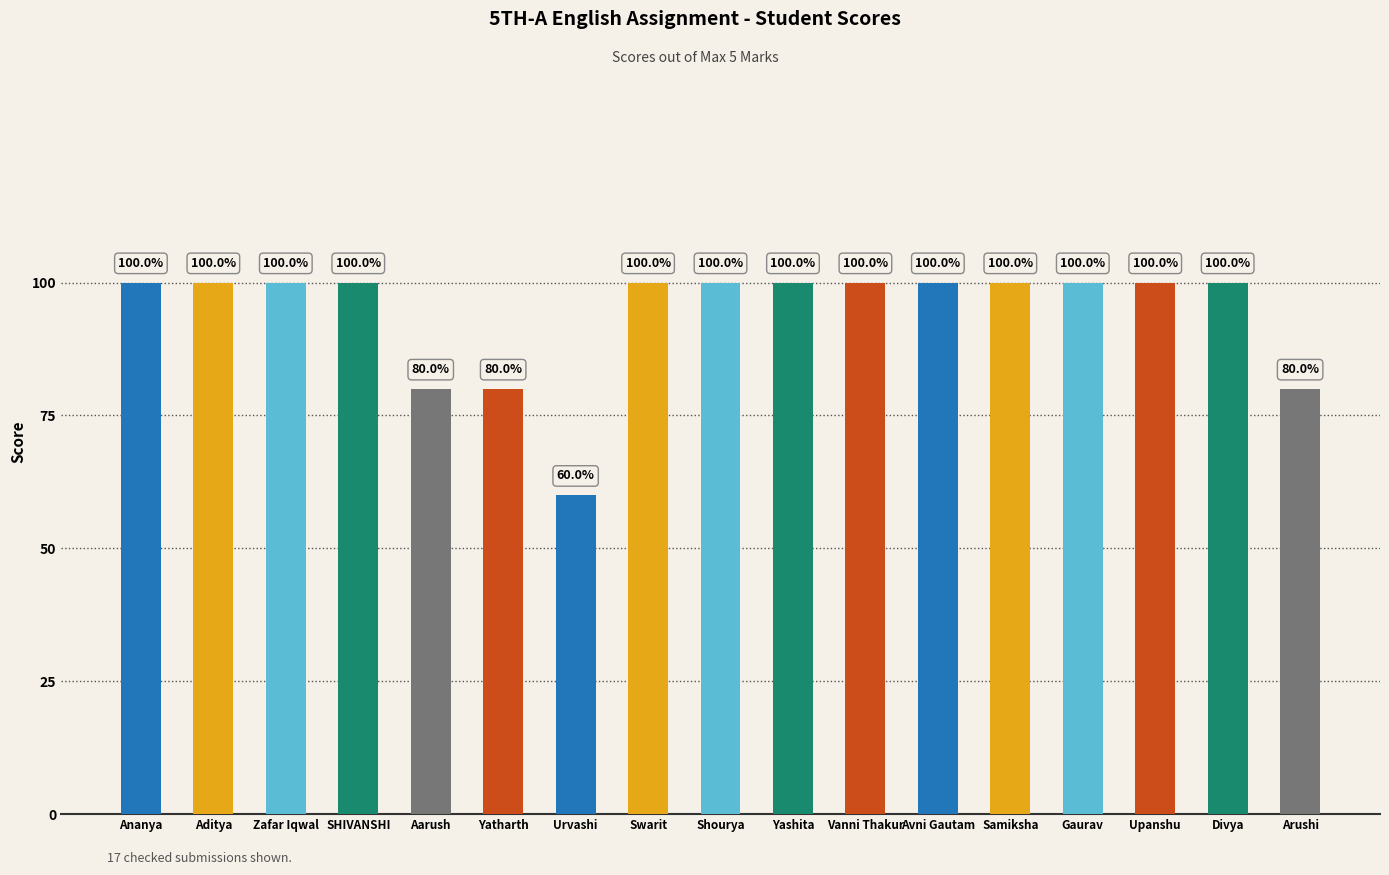

How many data points does each series have?

17